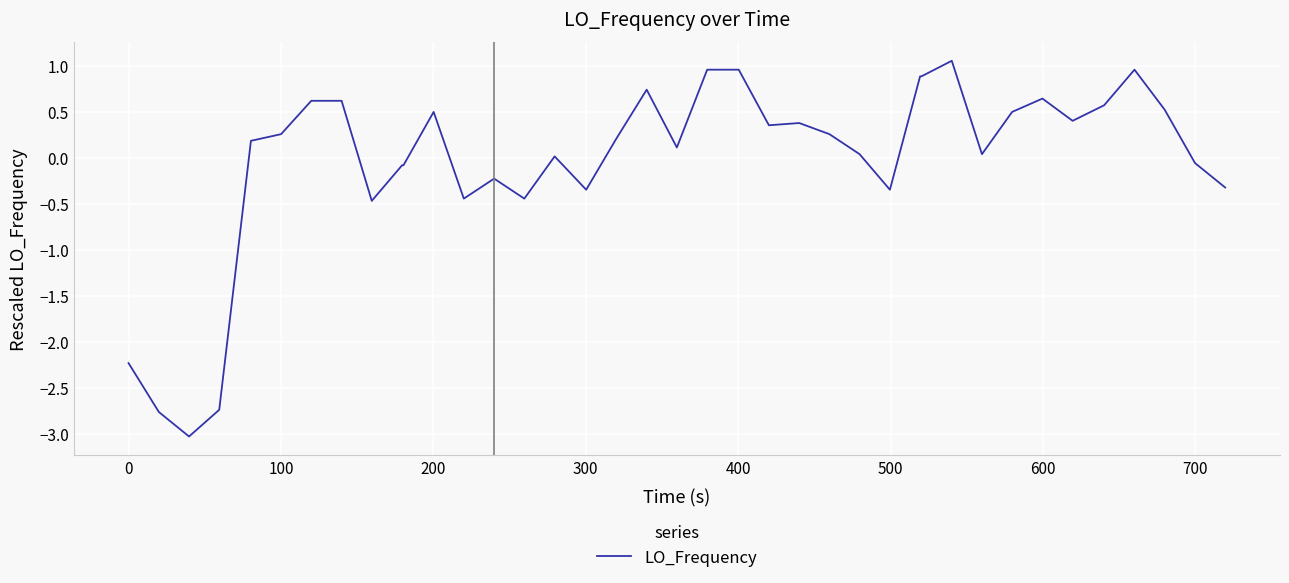

What is the difference between the maximum and minimum values?

4.1